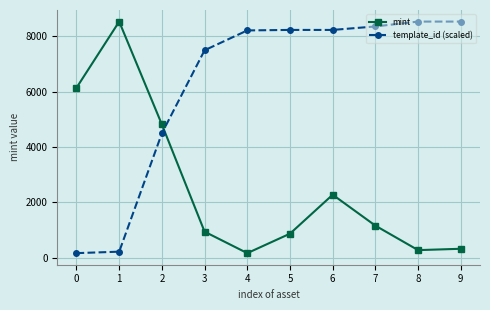

True or false: mint has a value of 6136.0 at 0.

True